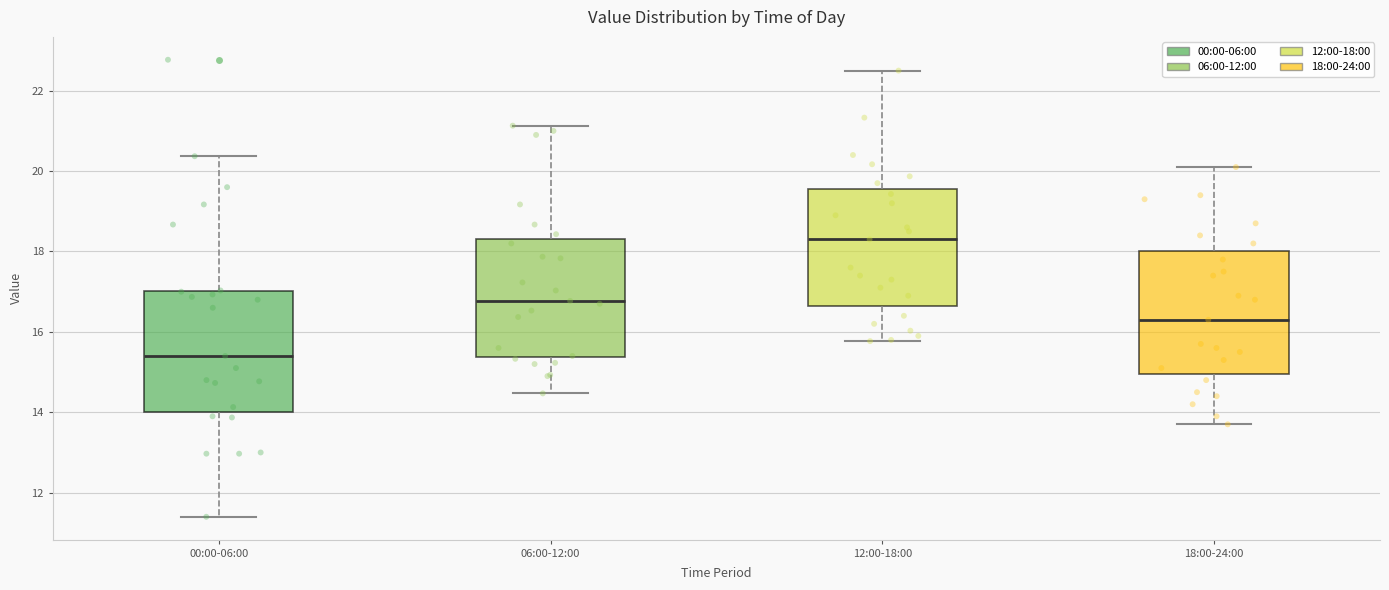

Reading left to right, read every box against the y-axis: the position of its median line, the range the box covers, and the ends of its whiskers. The values are not printed on the chart, so give them approximately, as read against the axis.

00:00-06:00: median 15.4, box 14.0 to 17.0, whiskers 11.4 to 20.4
06:00-12:00: median 16.8, box 15.4 to 18.4, whiskers 14.4 to 21.2
12:00-18:00: median 18.4, box 16.6 to 19.6, whiskers 15.8 to 22.6
18:00-24:00: median 16.4, box 15.0 to 18.0, whiskers 13.8 to 20.2